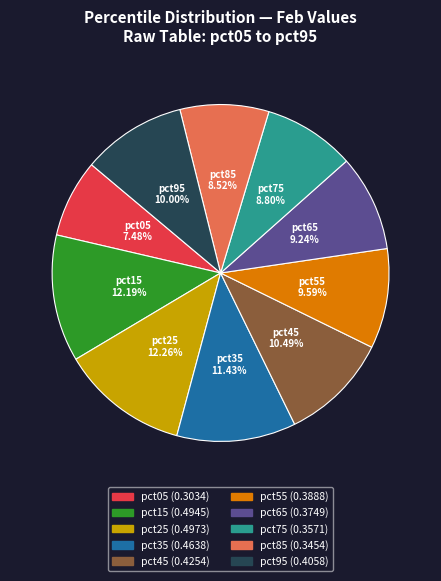

Which slice is the smallest?

pct05